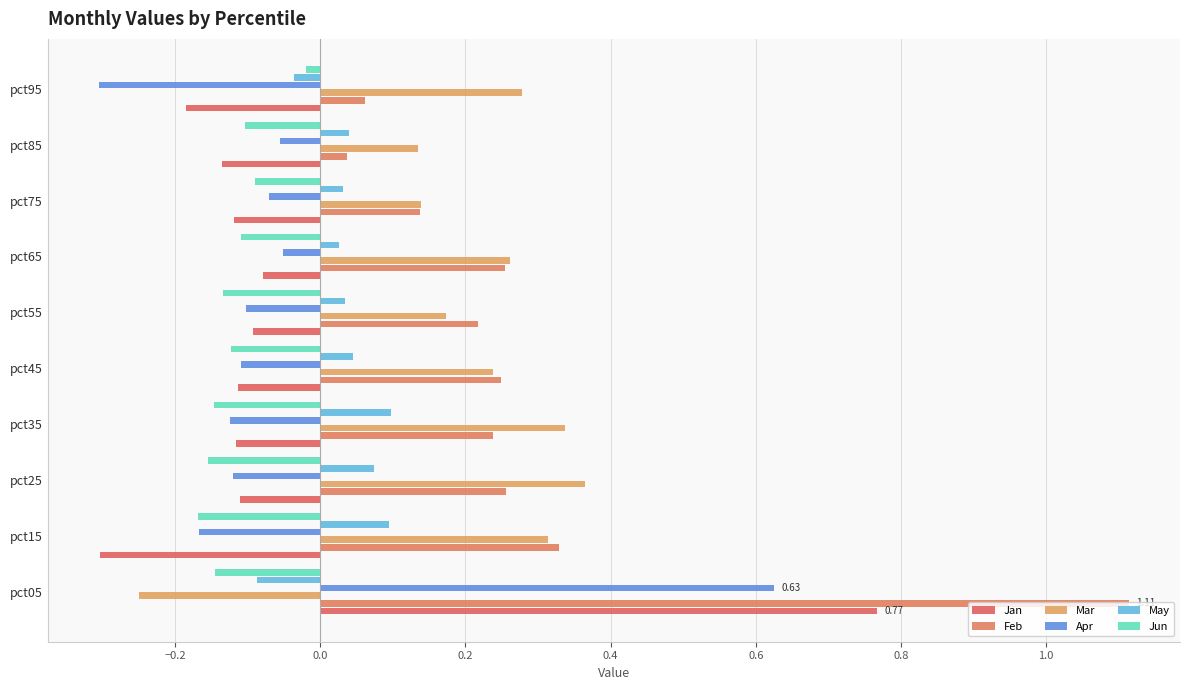

How many data points does each series have?

10